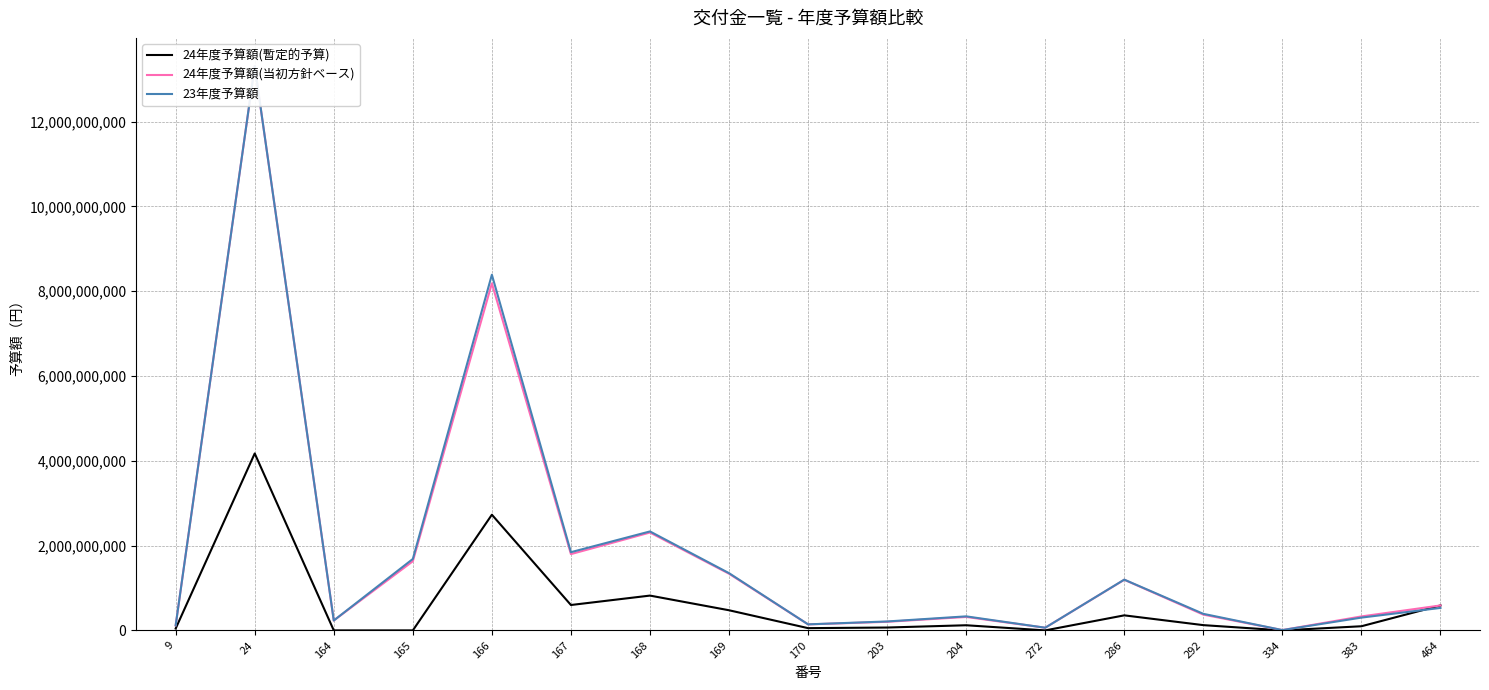

Reading left to right, transcribe all the data shown in this chart.

24年度予算額(暫定的予算): 44027000	4172742000	0	0	2727985000	598683000	820830000	474886000	52969000	67478000	121123000	0	354724000	123996000	0	97605000	588240000
24年度予算額(当初方針ベース): 120000000	13305192000	233357000	1629962000	8183955000	1798944000	2307826000	1336082000	141726000	202543000	316839000	63125000	1193802000	371989000	7422000	329395000	588240000
23年度予算額: 120000000	13307620000	233483000	1684243000	8387559000	1844430000	2333642000	1349924000	142538000	210520000	330951000	62925000	1197187000	390498000	7524000	301702000	529929000